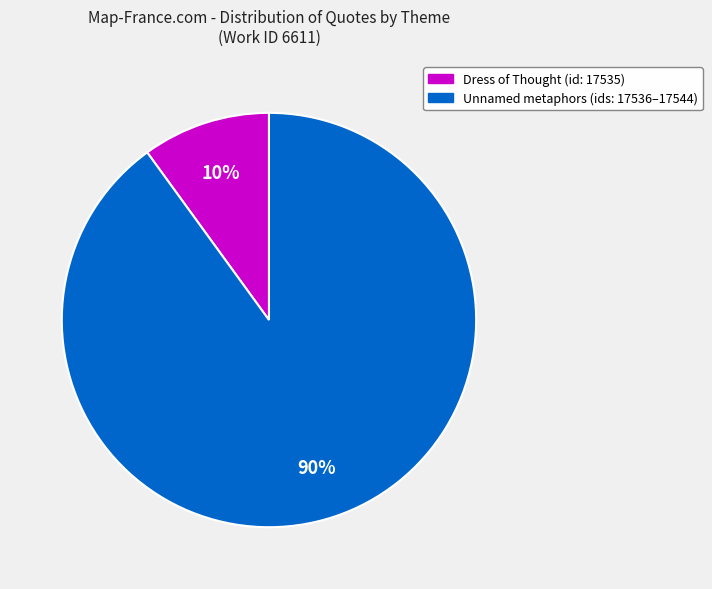

Which category has the smallest portion of the pie?

Dress of Thought (id: 17535)